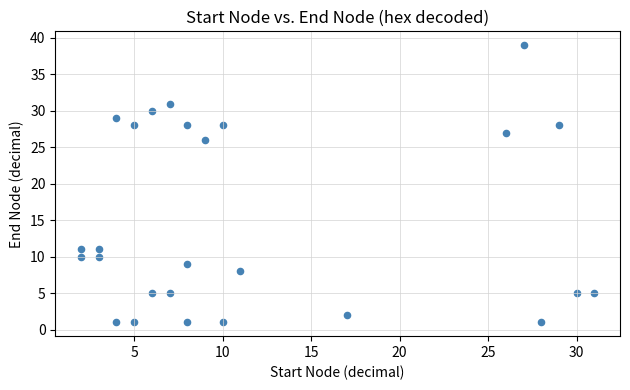

What Y value in the scatter plot is closest to 20?

26